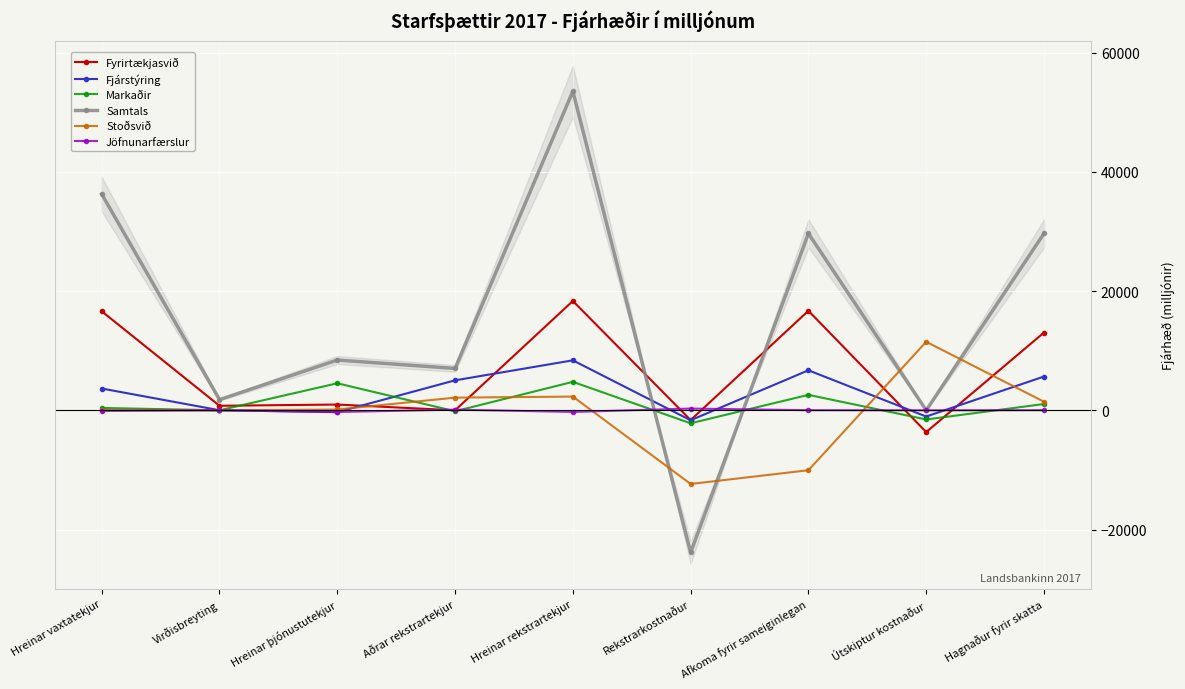

Where is the first local maximum for Markaðir?

Hreinar þjónustutekjur